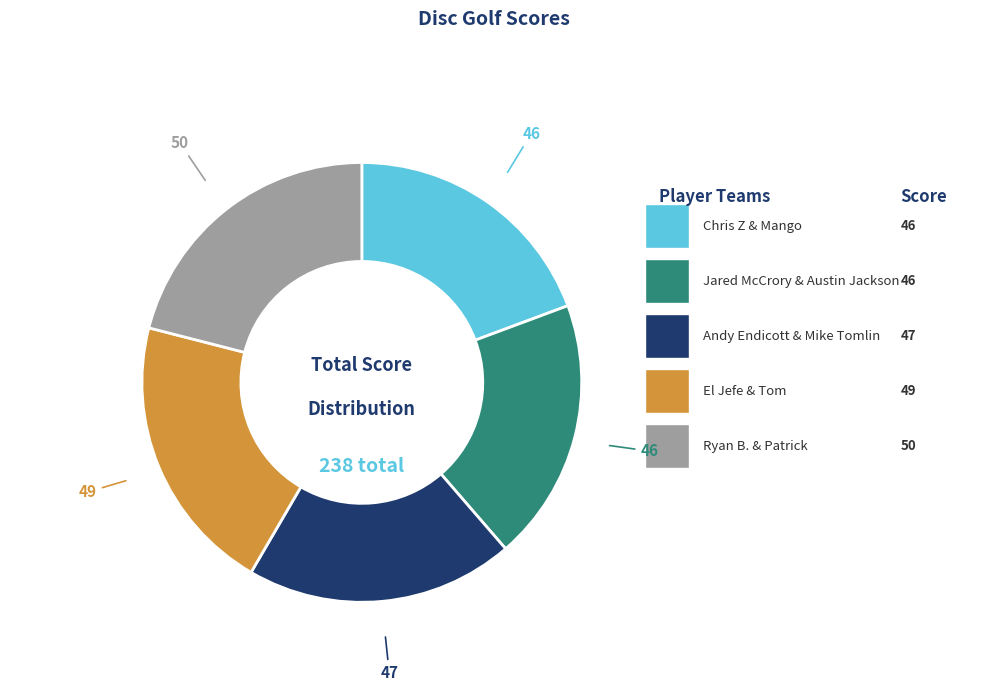

Is there any slice that represents more than half of the pie?

No